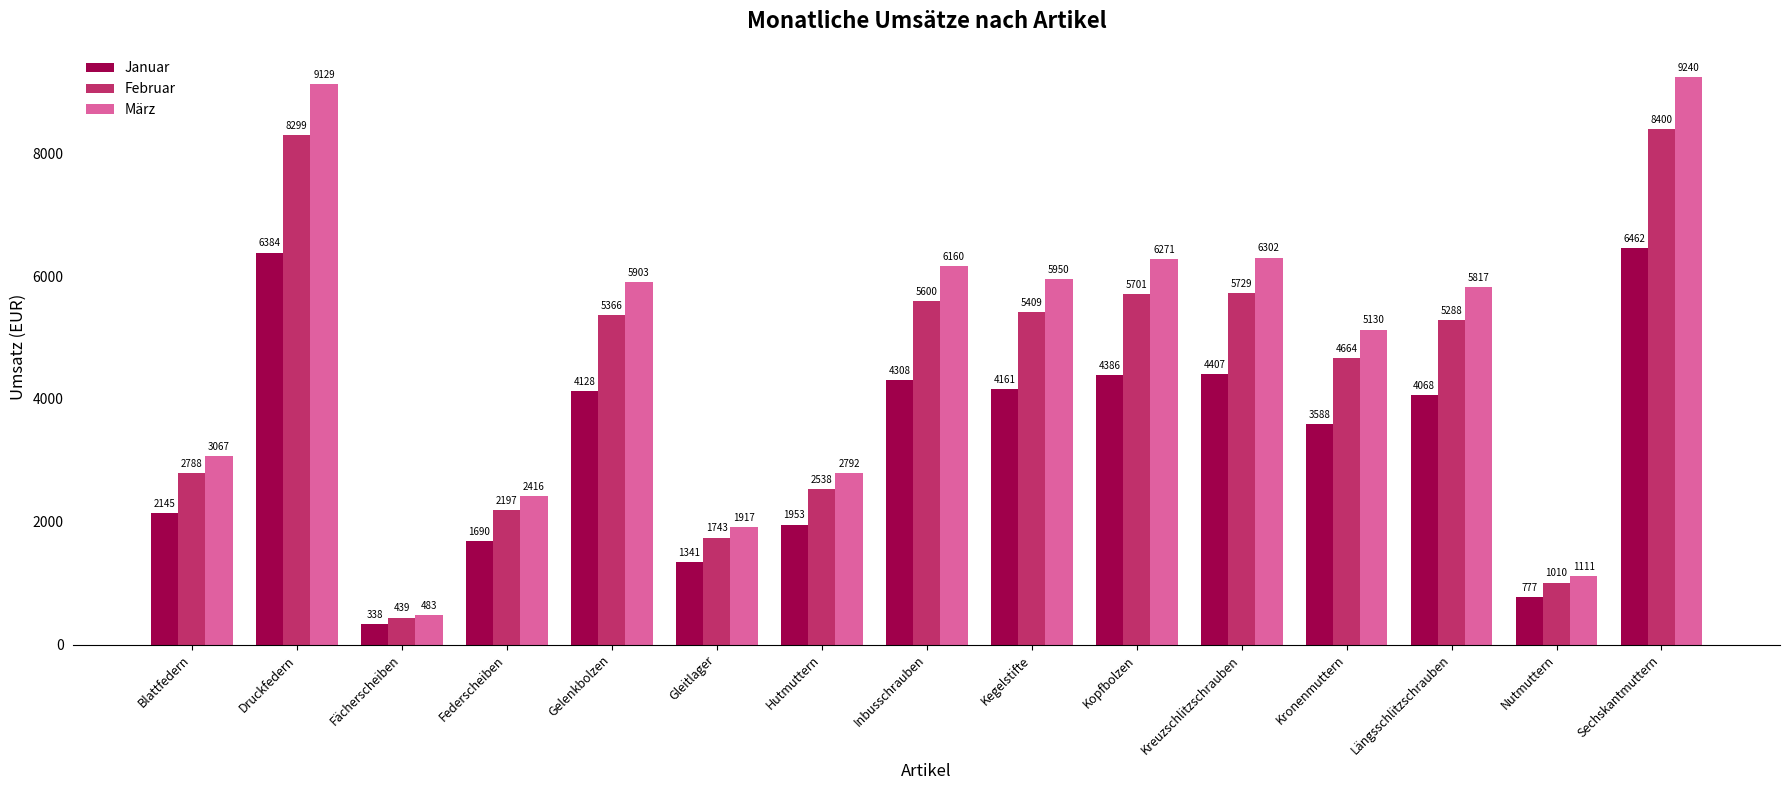

How many data points in Januar are less than 4068?

7